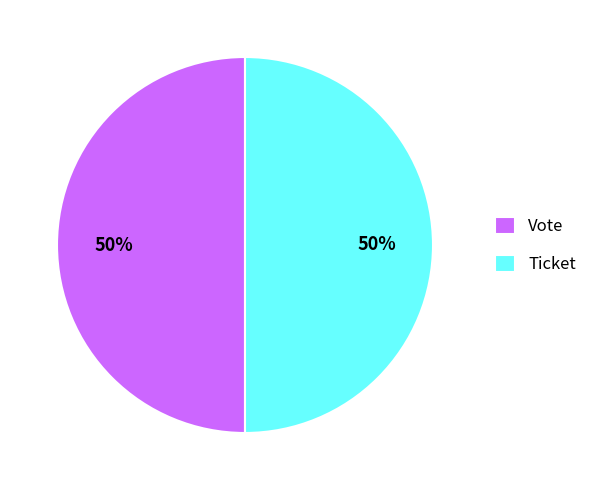

To the nearest percent, what is the difference between the largest and smallest slice percentages?

0%